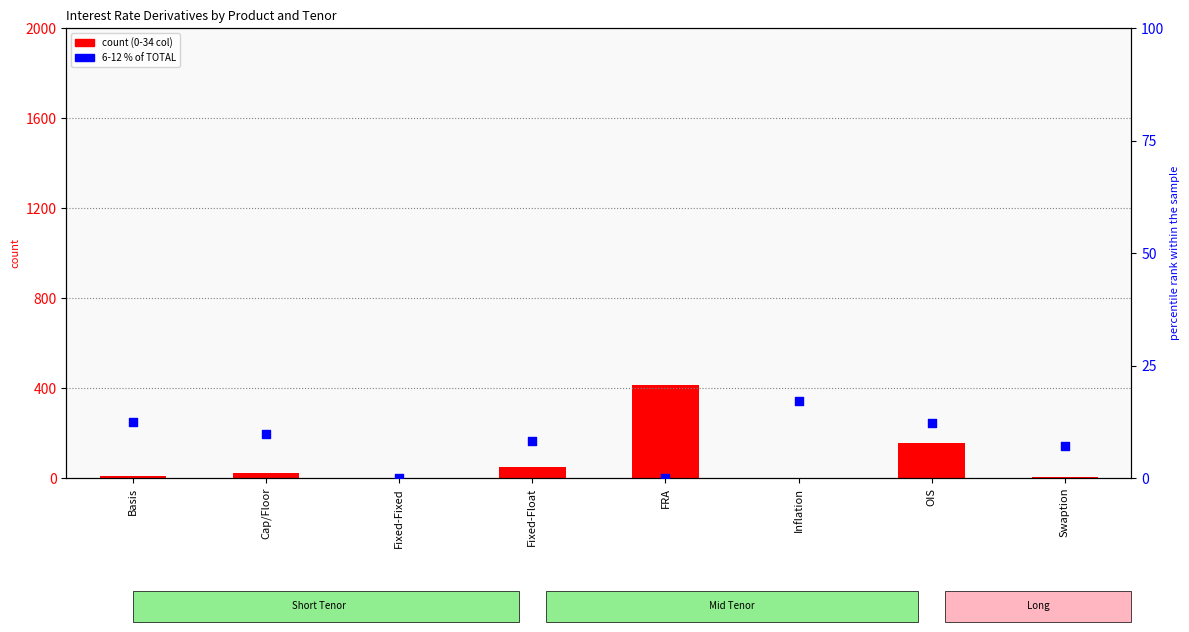

Which series has the largest total across all categories?

count (0-34)